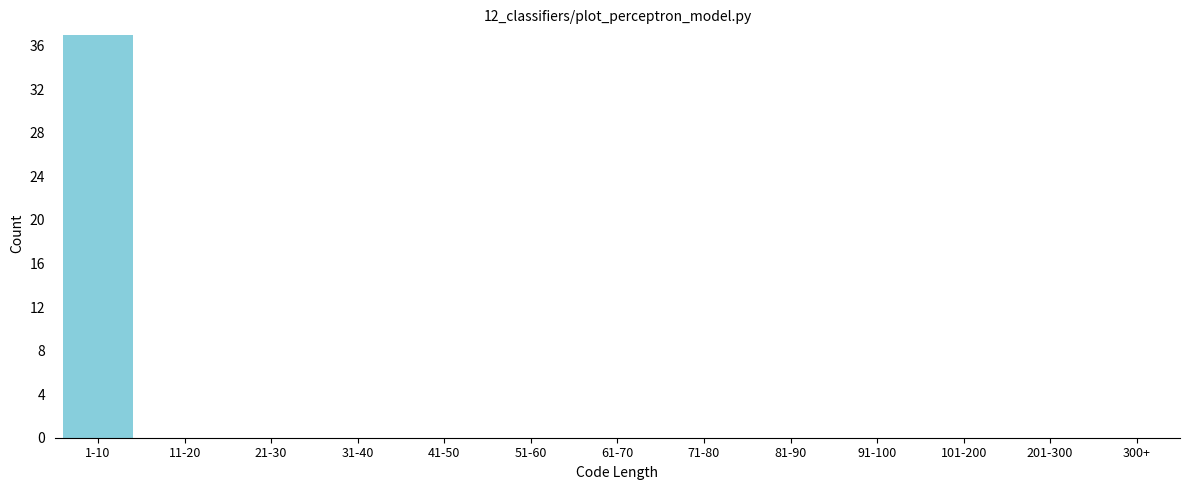

Reading left to right, list all the values displayed in this chart.

1-10=37	11-20=0	21-30=0	31-40=0	41-50=0	51-60=0	61-70=0	71-80=0	81-90=0	91-100=0	101-200=0	201-300=0	300+=0